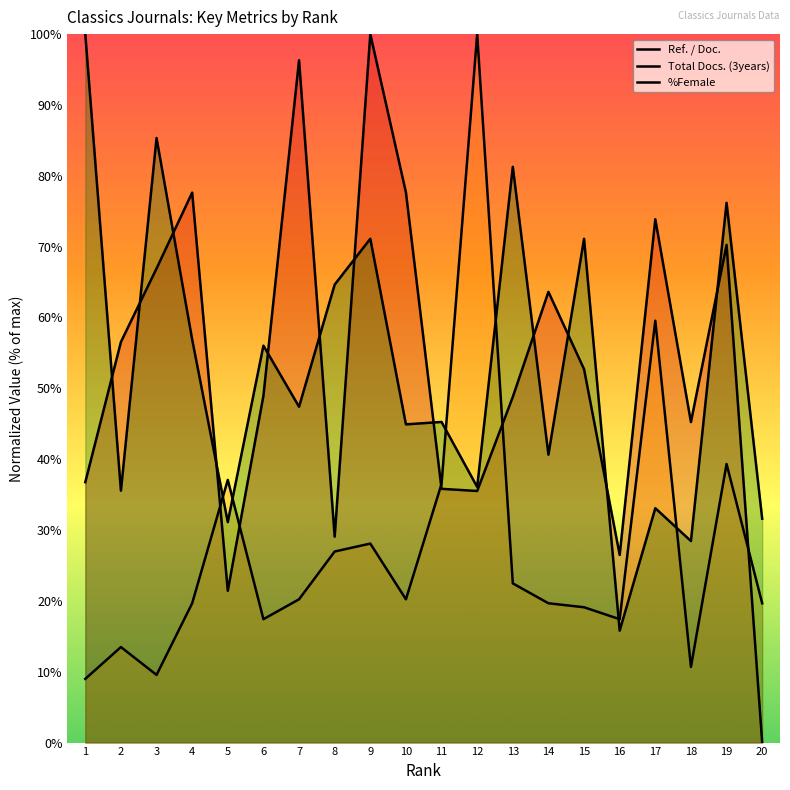

Reading left to right, extract all data points from this chart.

Ref. / Doc.: 1=36.8	2=56.6	3=66.9	4=77.6	5=21.4	6=49.0	7=96.3	8=29.1	9=100.0	10=77.7	11=35.8	12=35.5	13=48.8	14=63.6	15=52.7	16=26.5	17=73.9	18=45.2	19=70.3	20=0.0
Total Docs. (3years): 1=9.0	2=13.5	3=9.6	4=19.7	5=37.1	6=17.4	7=20.2	8=27.0	9=28.1	10=20.2	11=36.5	12=100.0	13=22.5	14=19.7	15=19.1	16=17.4	17=59.6	18=10.7	19=39.3	20=19.7
%Female: 1=100.0	2=35.6	3=85.3	4=56.9	5=31.1	6=56.0	7=47.4	8=64.6	9=71.1	10=44.9	11=45.3	12=36.1	13=81.3	14=40.6	15=71.1	16=15.8	17=33.1	18=28.4	19=76.2	20=31.6